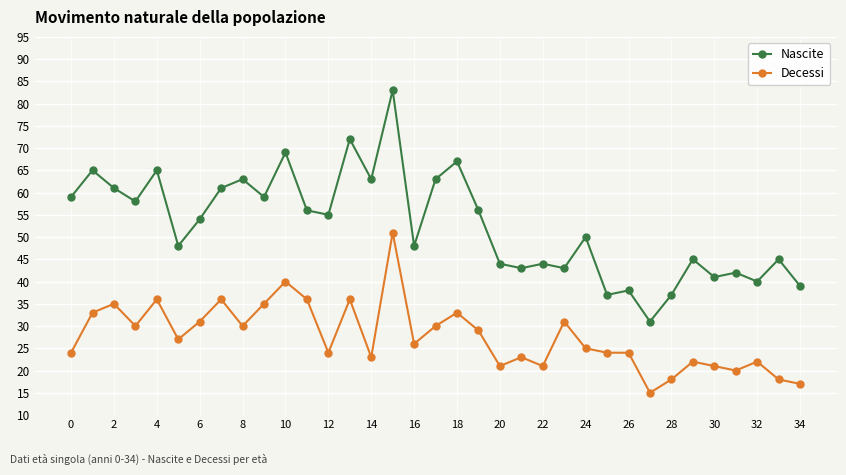

Which series has the widest spread of values?

Nascite